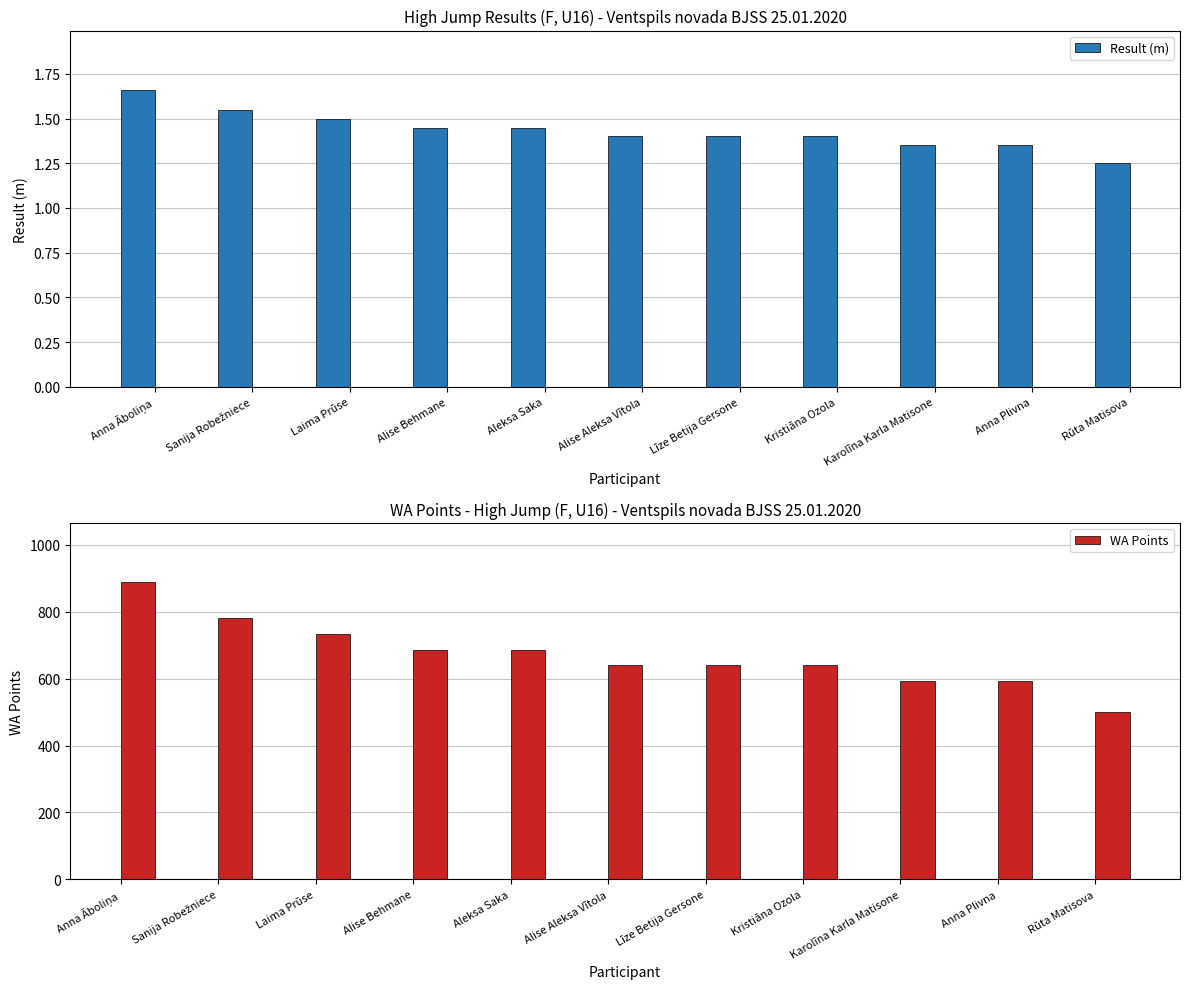

Is it true that WA Points equals 518.7 at Sanija Robežniece?

False